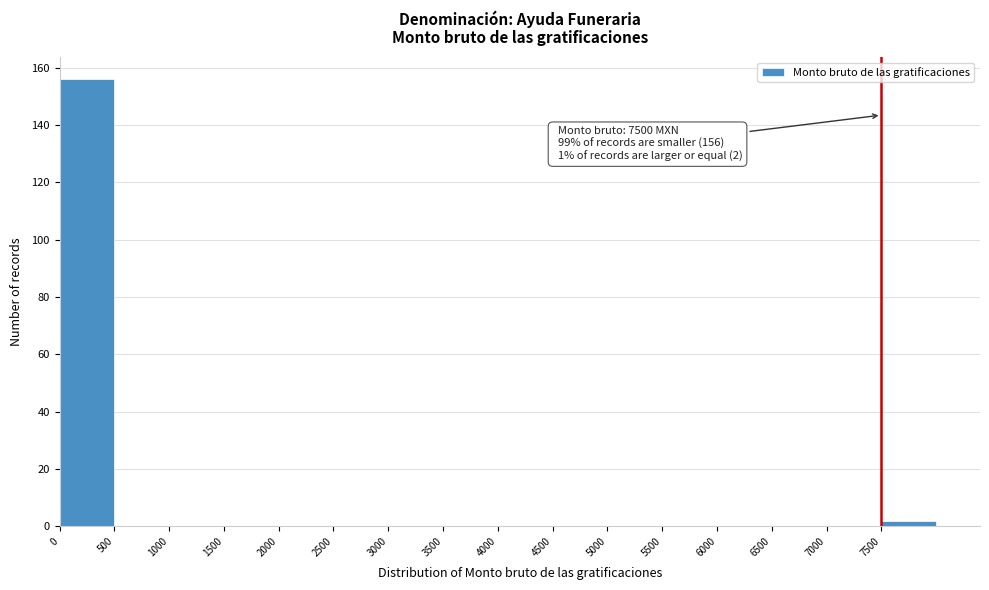

Which range on the x-axis has the tallest bar?

0 to 500